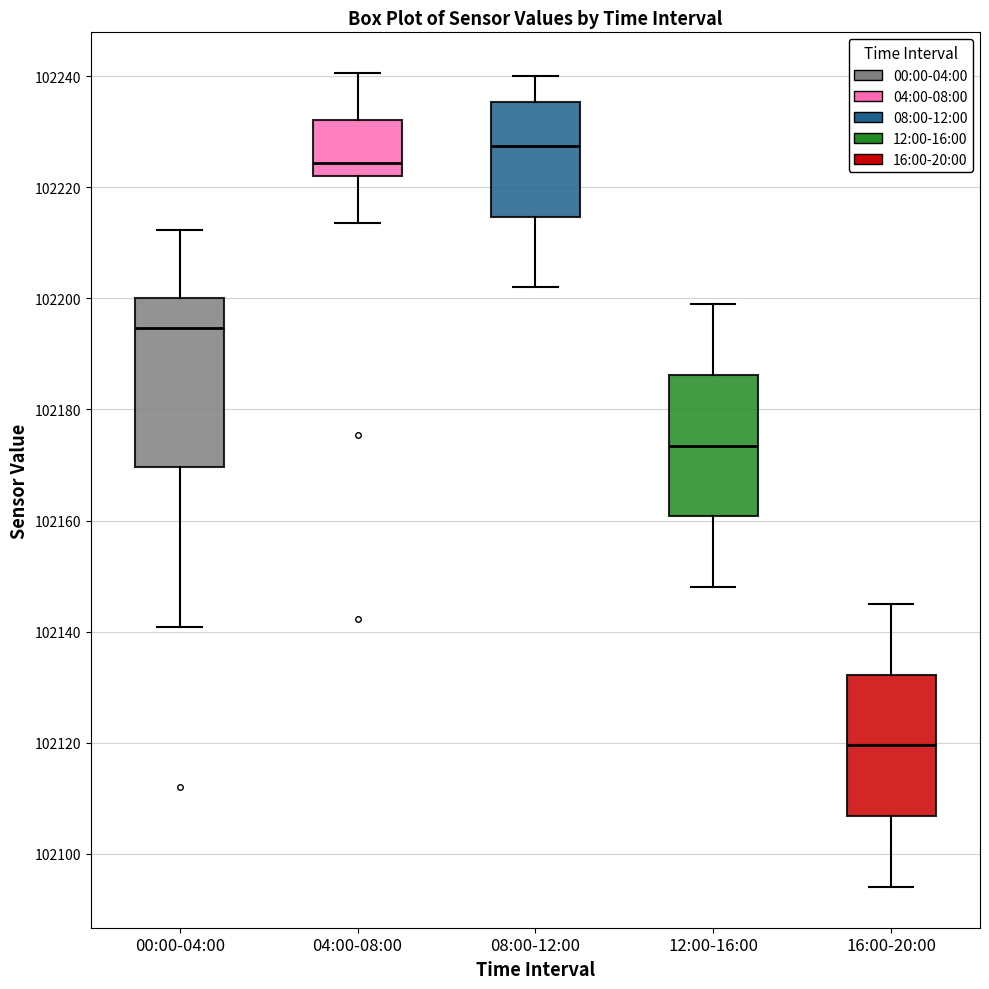

Which box has the highest median line?

08:00-12:00